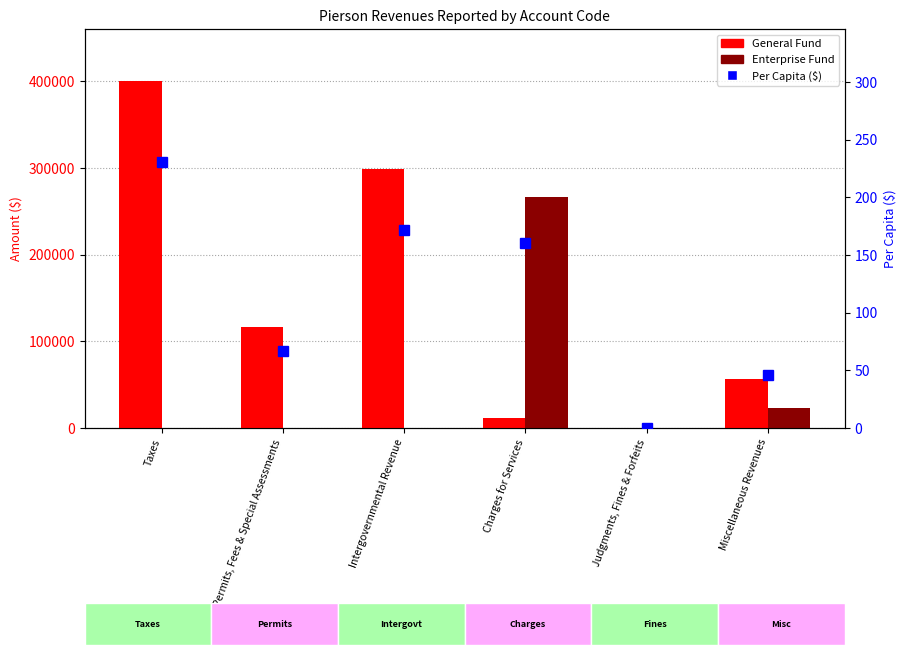

At which category is the sum across all series the highest?

Taxes